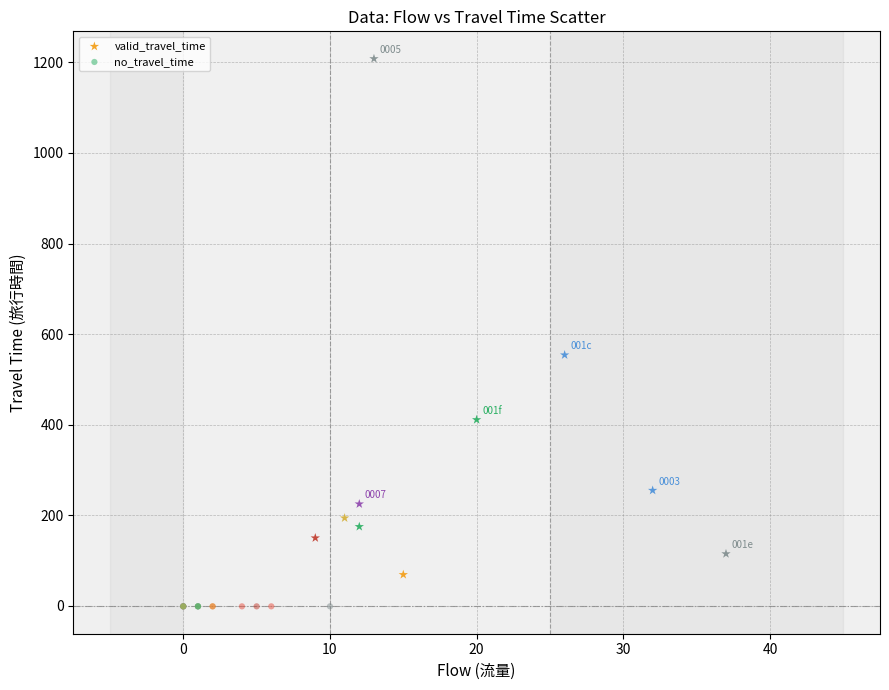

Which series reaches the maximum Y coordinate?

valid_travel_time